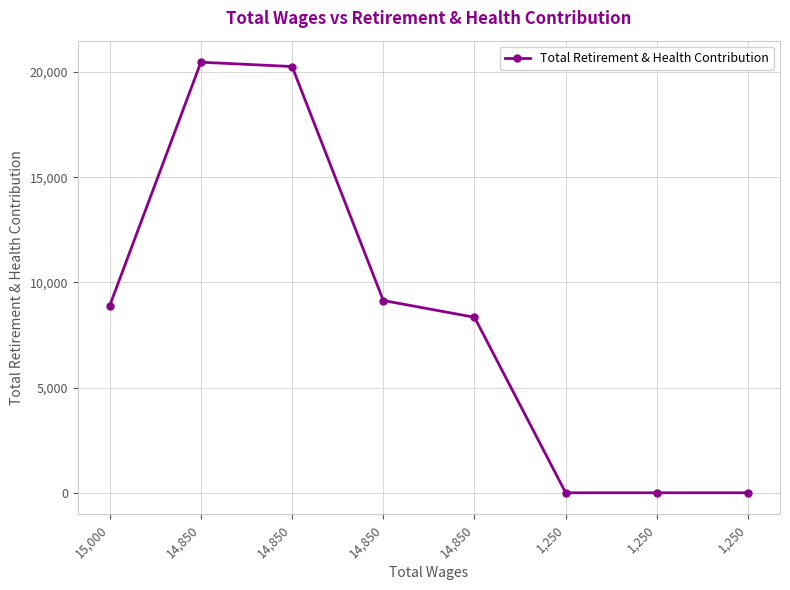

At which category does the chart reach its minimum across all series?

1,250